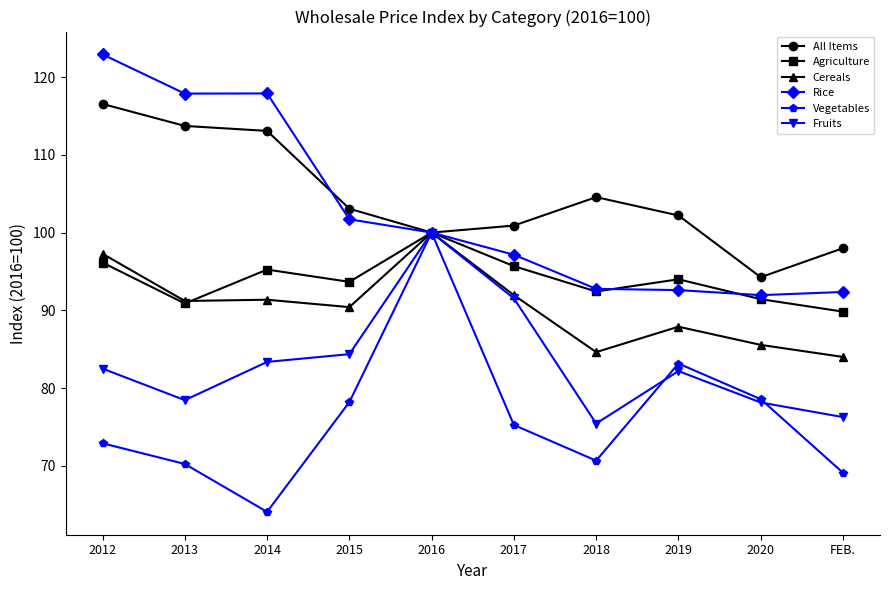

What is the maximum value shown in the chart?

122.9